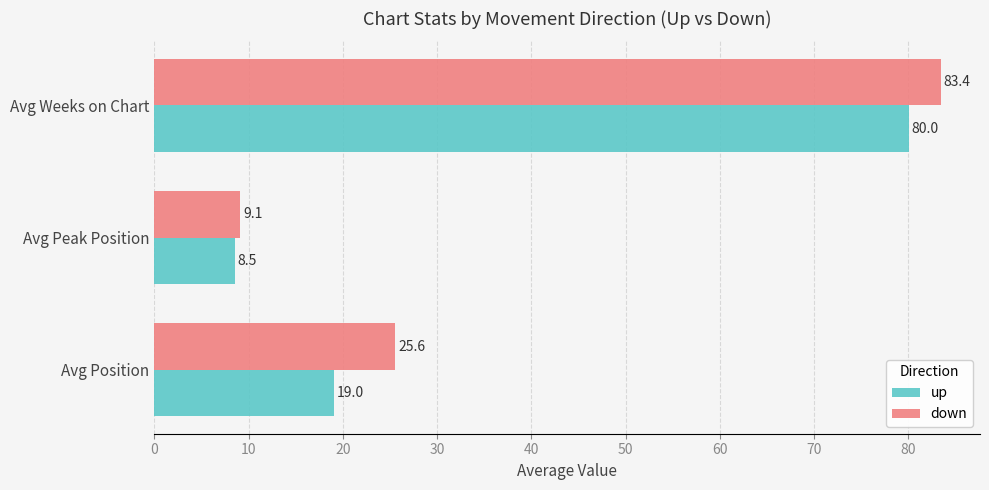

True or false: down has a value of 25.6 at Avg Position.

True